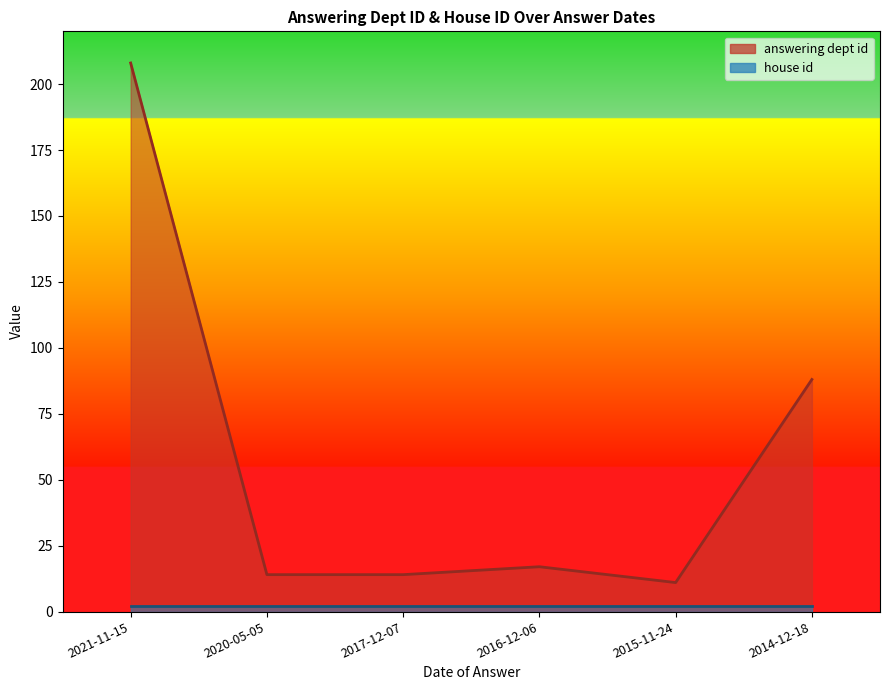

What is the label of the 2nd point from the left?

2020-05-05